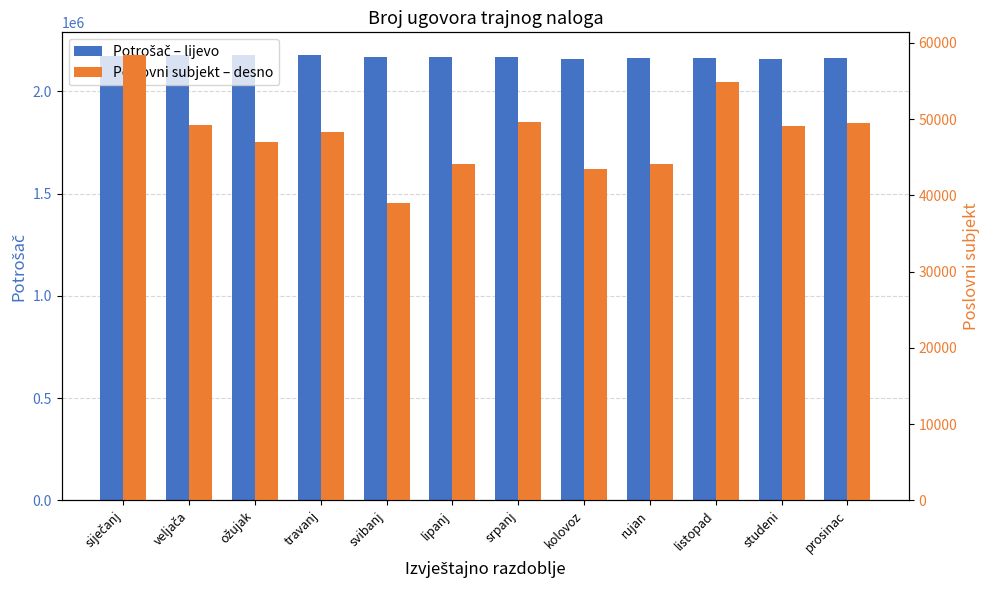

What is the value of the Potrošač – lijevo bar at the 7th from the left?

2165255